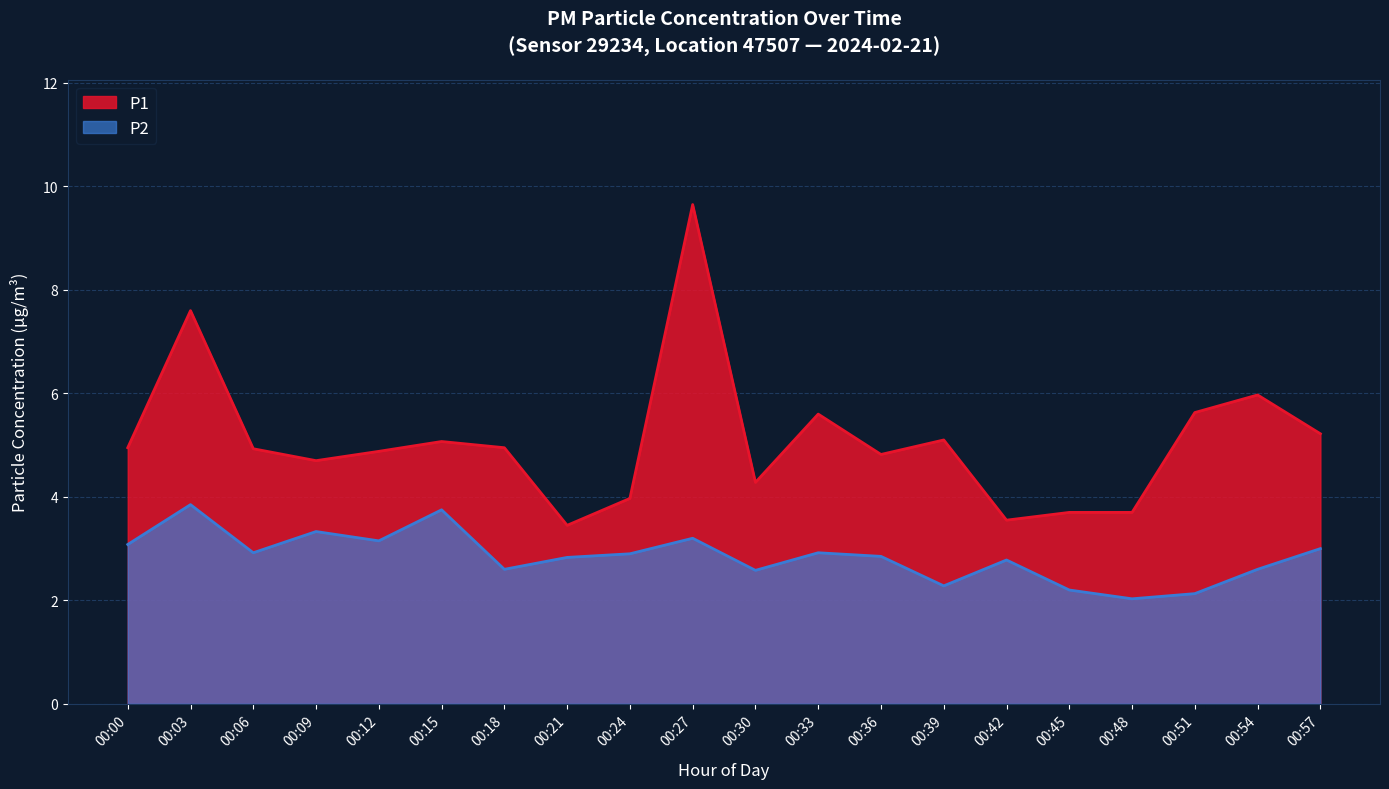

The value of P2 at 00:51 is 1.4. True or false?

False